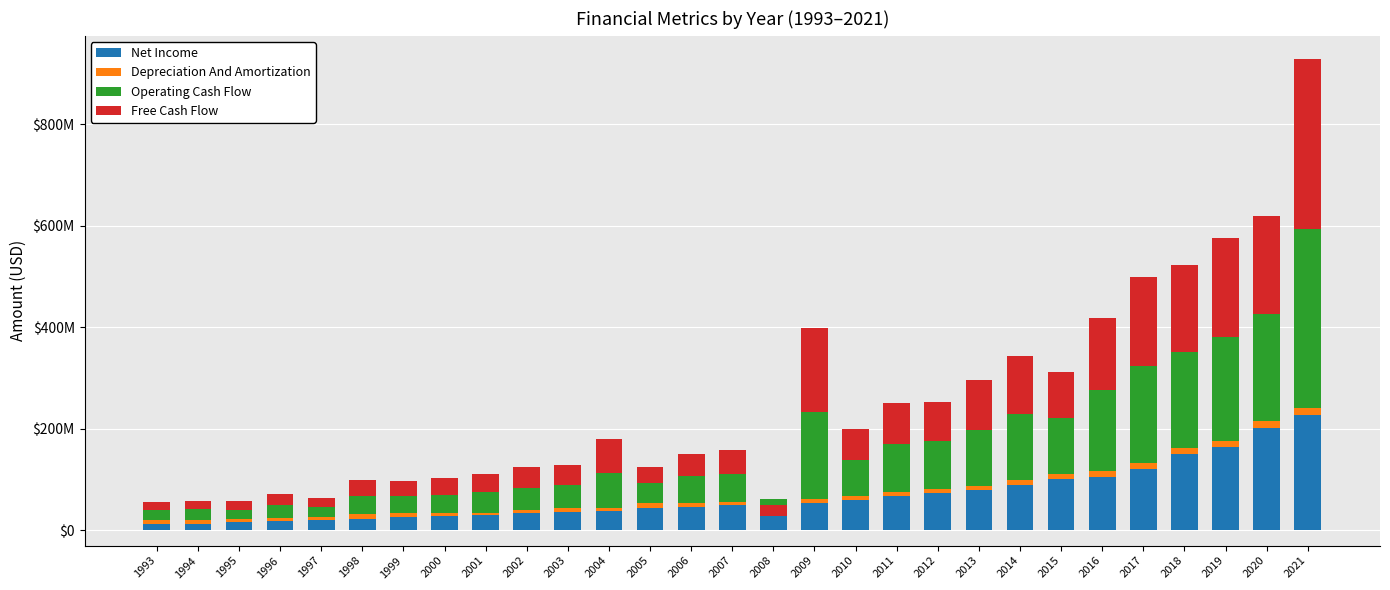

What is the difference between the Depreciation And Amortization values at 1997 and 2000?

1261348